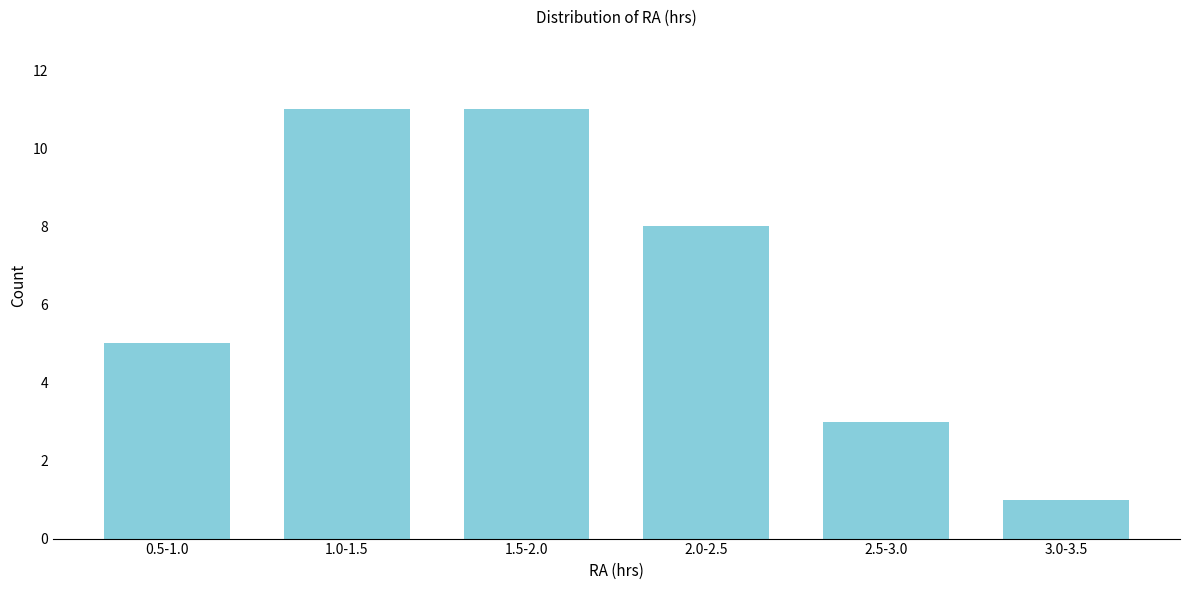

Reading right to left, what are all the values shown in this chart?

3.0-3.5=1	2.5-3.0=3	2.0-2.5=8	1.5-2.0=11	1.0-1.5=11	0.5-1.0=5